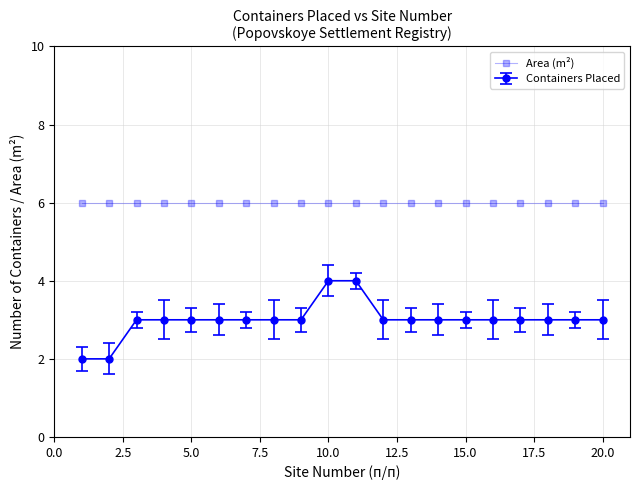

Rank the series by their average value, from lowest to highest.

Containers Placed, Area (m²)